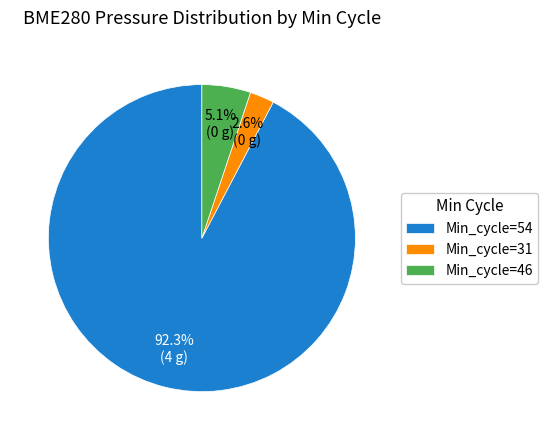

Between Min_cycle=31 and Min_cycle=46, which is larger?

Min_cycle=46